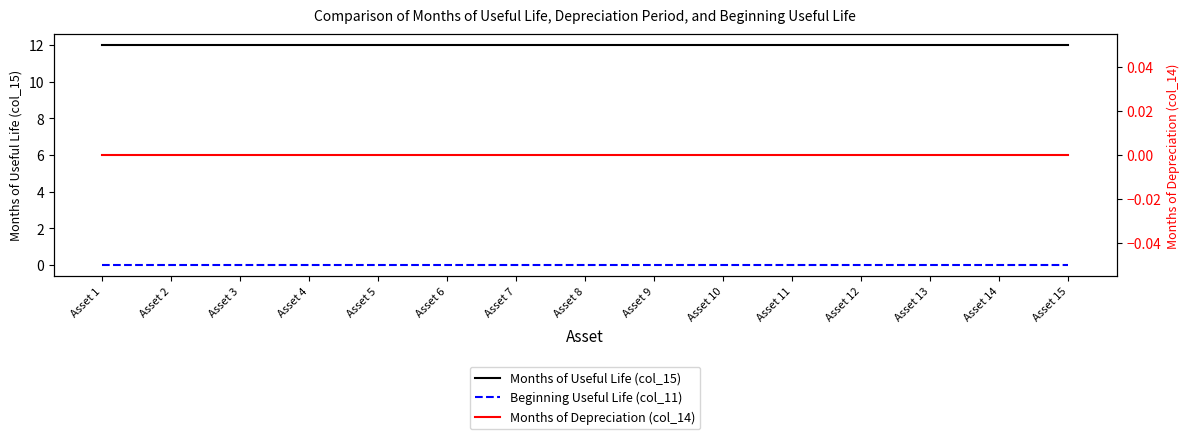

What is the total value across all series at Asset 1?

12